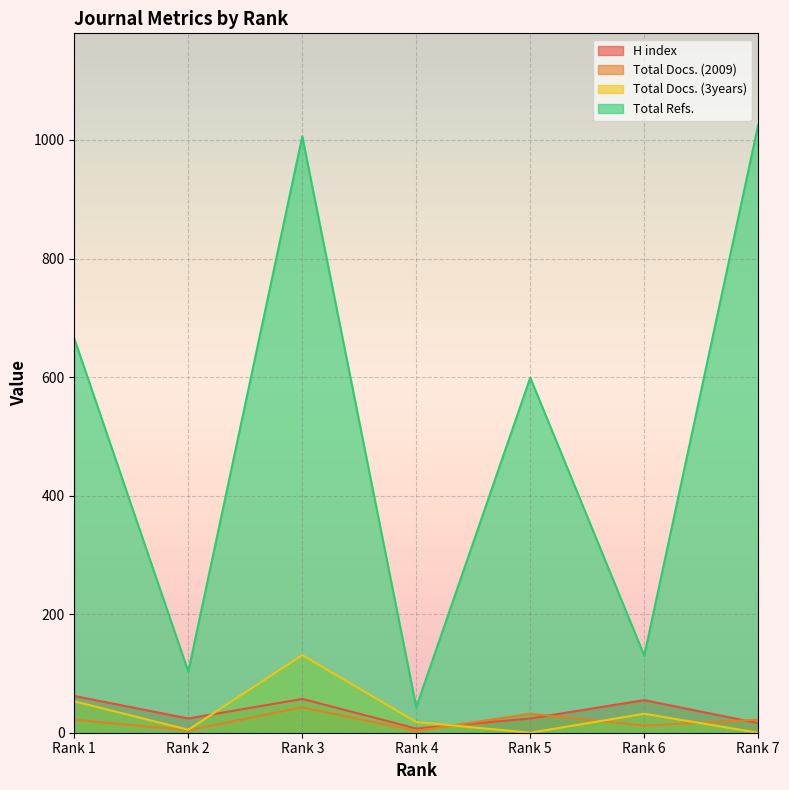

Which series has the widest spread of values?

Total Refs.